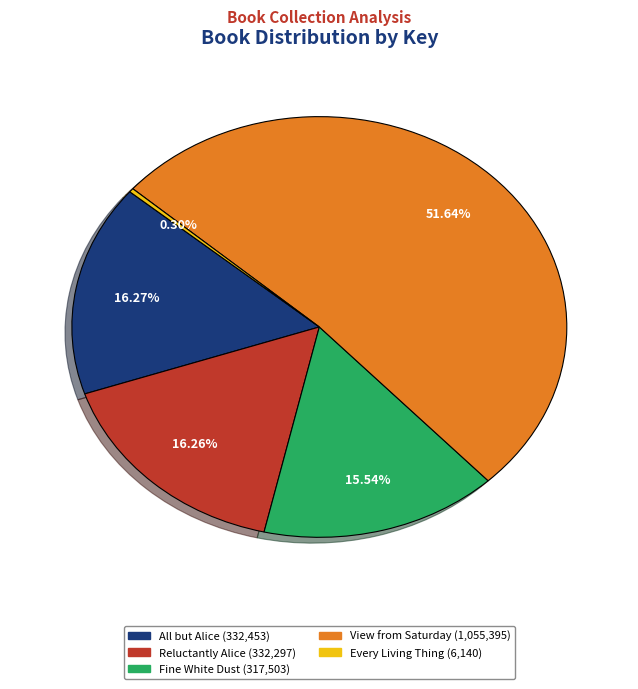

To the nearest percent, what percentage of the pie is View from Saturday?

52%